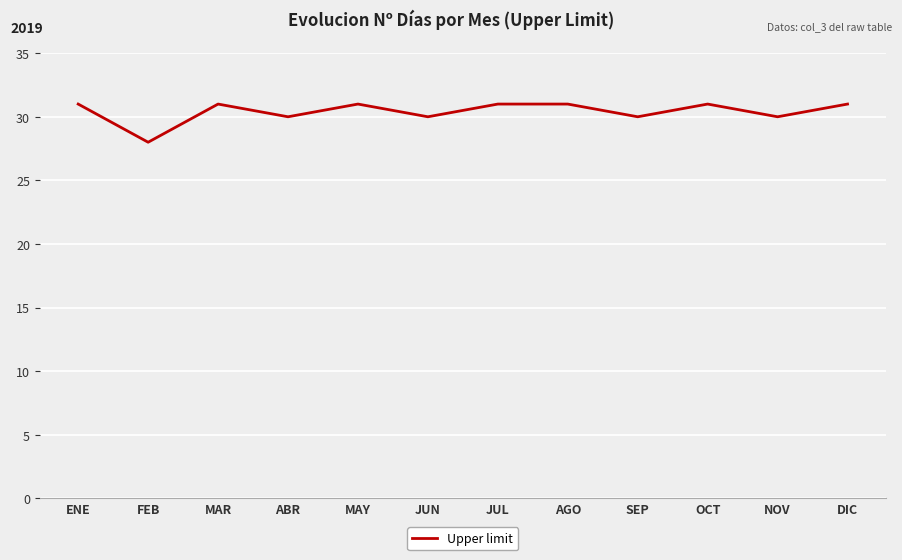

The value at SEP is 42. True or false?

False